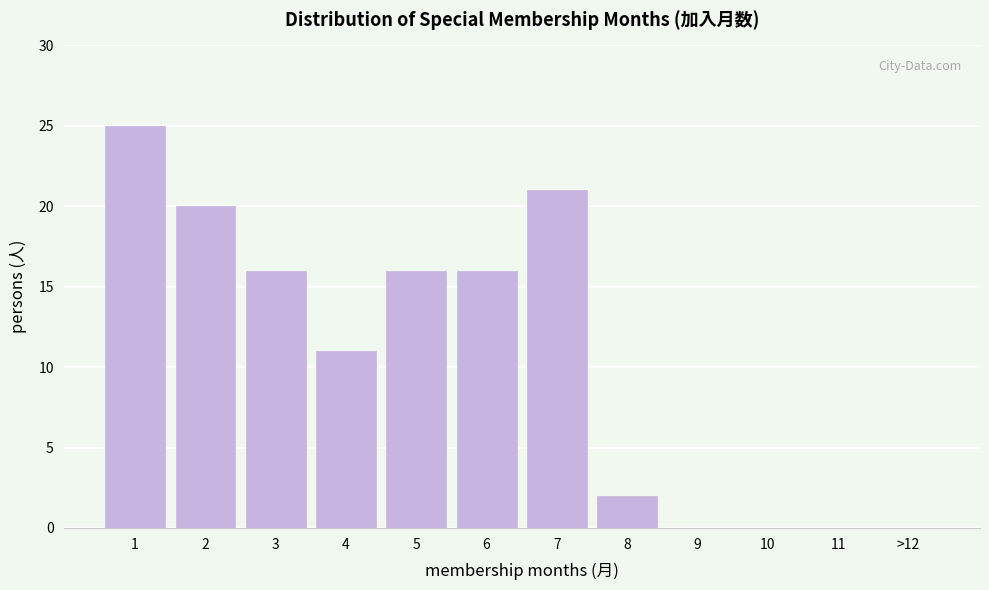

Reading right to left, what are all the values shown in this chart?

>12=0	11=0	10=0	9=0	8=2	7=21	6=16	5=16	4=11	3=16	2=20	1=25